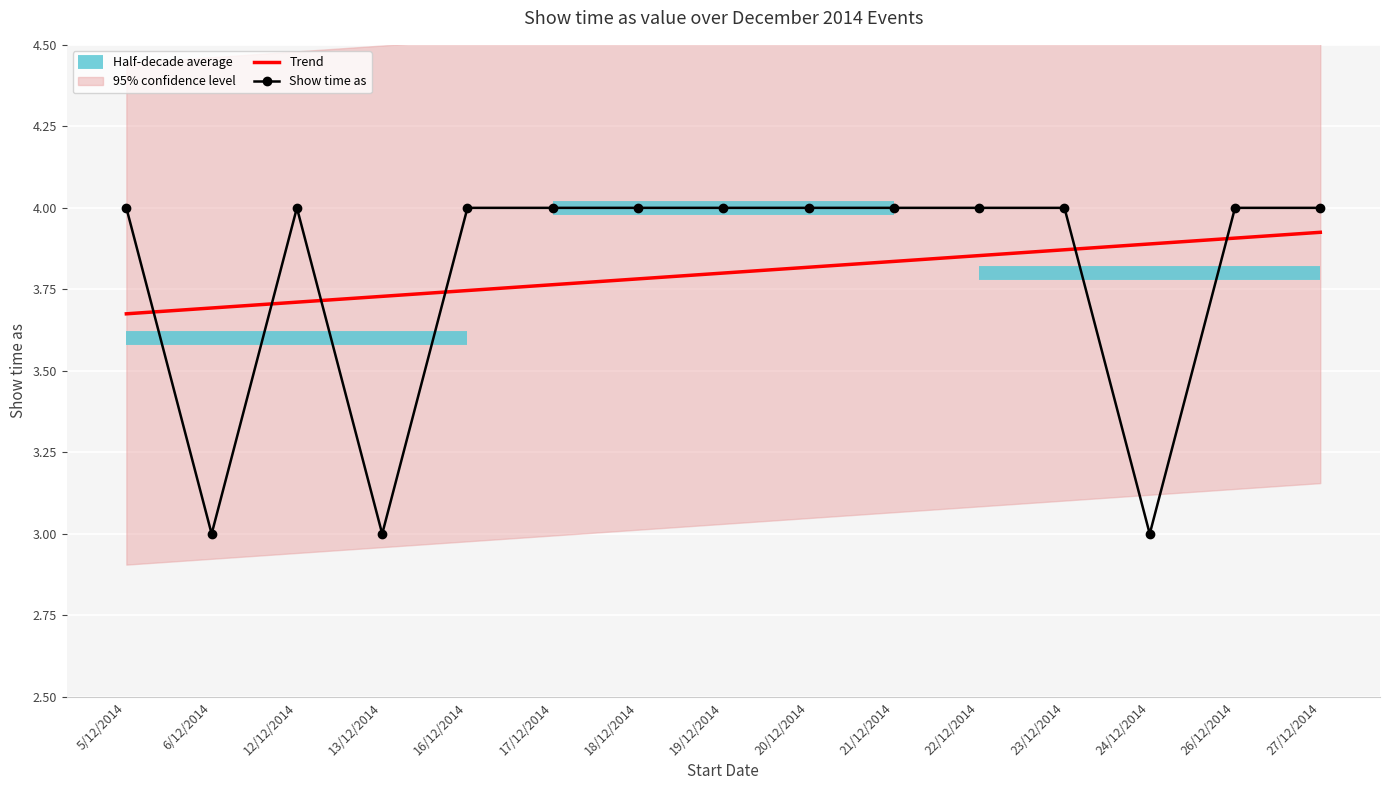

List the labels in order of value, smallest first.

6/12/2014, 13/12/2014, 24/12/2014, 5/12/2014, 12/12/2014, 16/12/2014, 17/12/2014, 18/12/2014, 19/12/2014, 20/12/2014, 21/12/2014, 22/12/2014, 23/12/2014, 26/12/2014, 27/12/2014